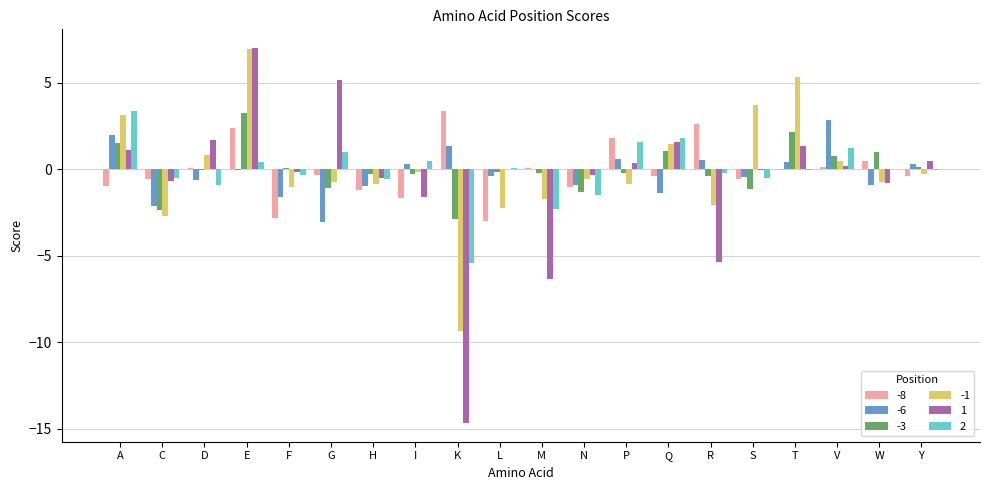

What are all the series names shown in the legend?

-8, -6, -3, -1, 1, 2